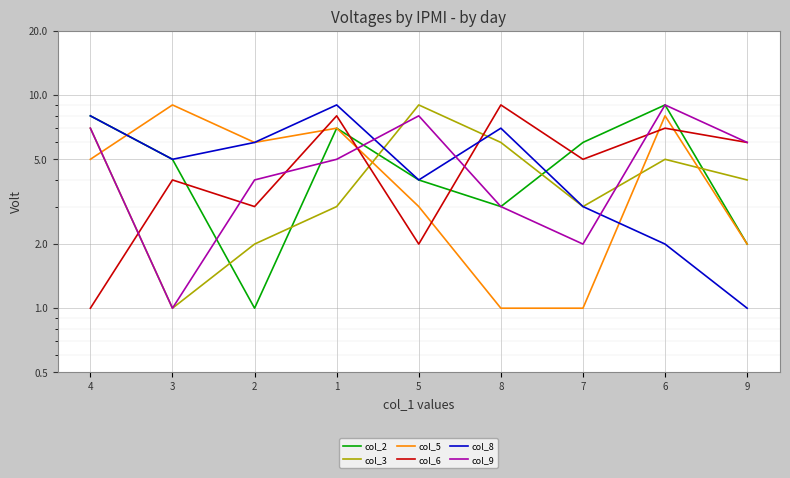

What is the label of the 8th point from the left?

6